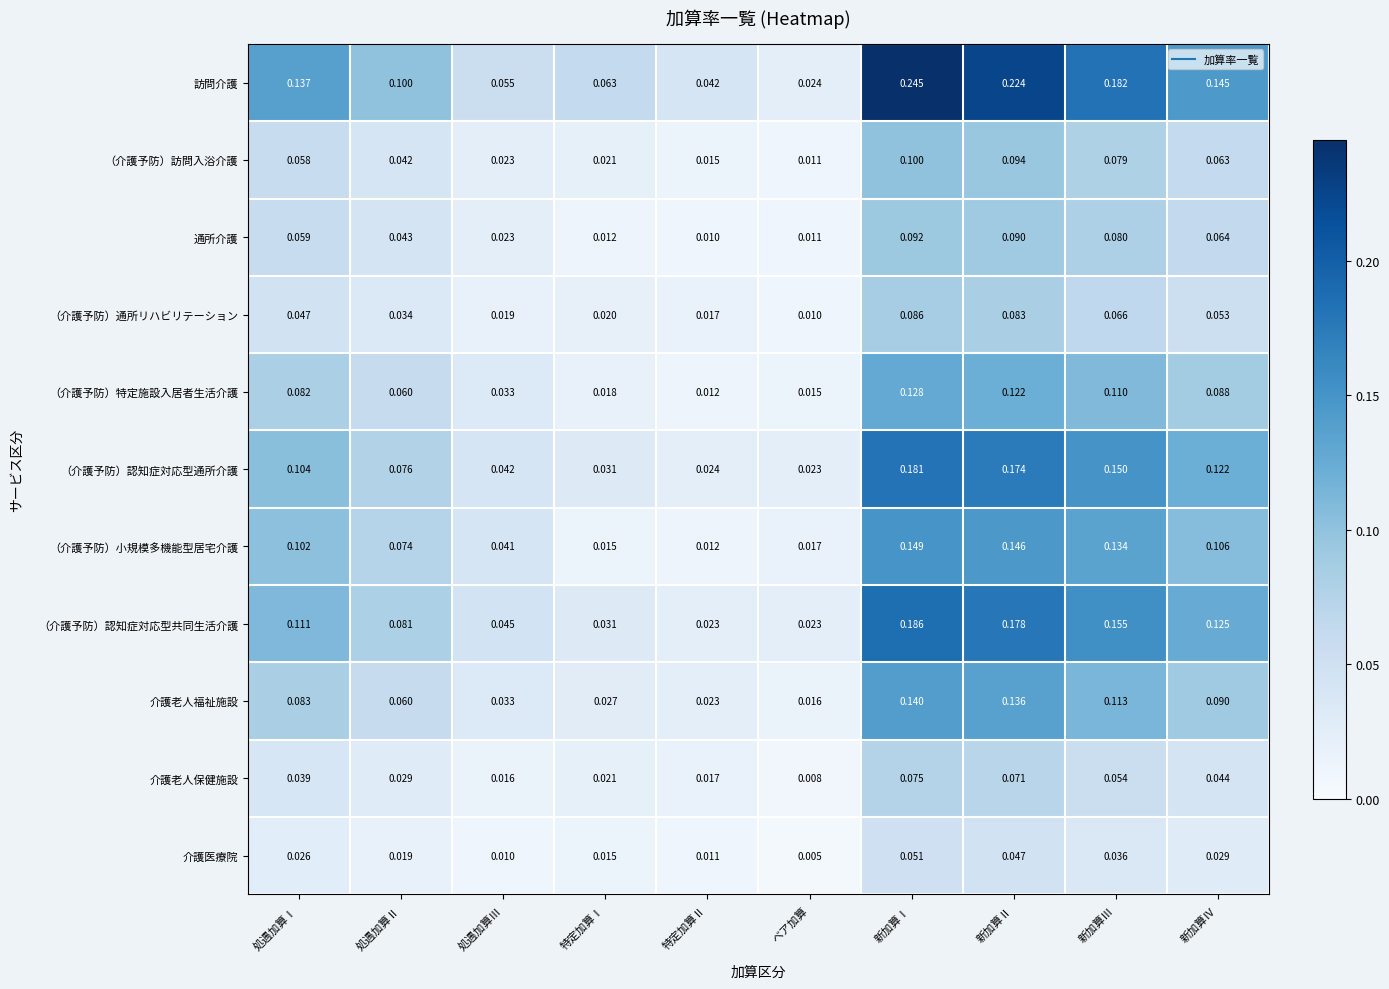

Between 特定加算Ⅱ and 新加算Ⅲ, which series saw the biggest shift?

訪問介護